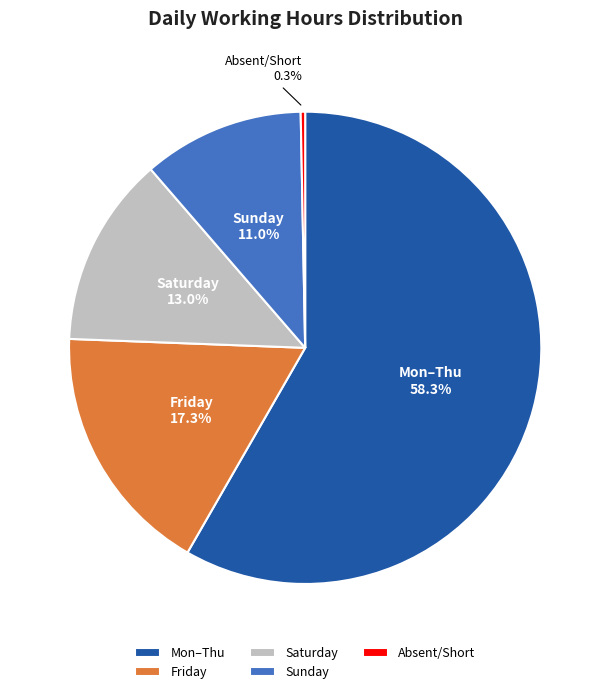

Which slice is the smallest?

Absent/Short